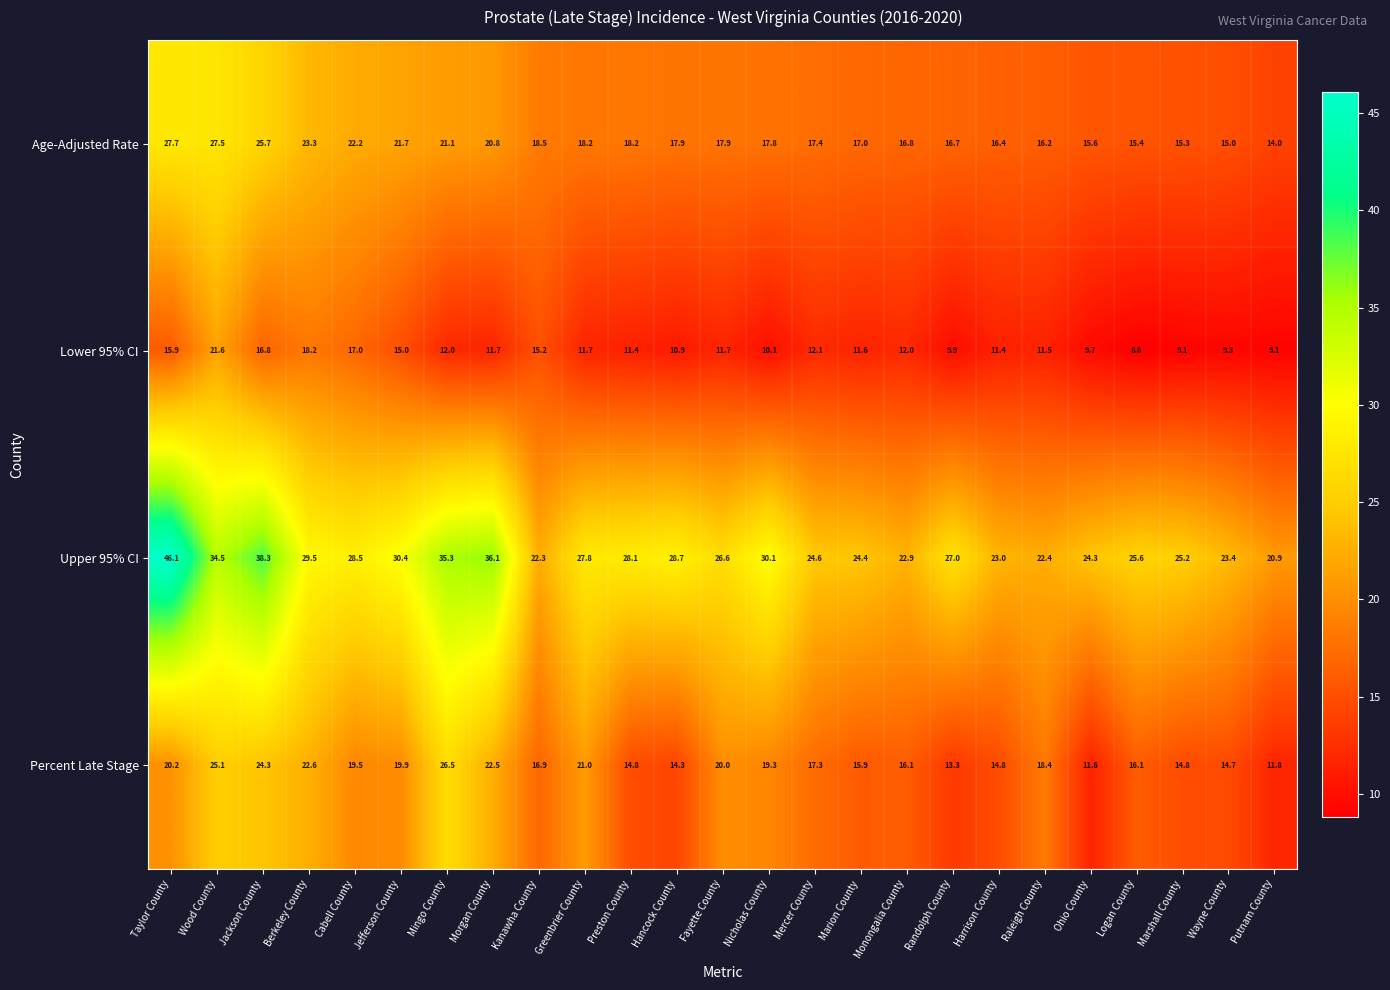

At which category is the sum across all series the highest?

Taylor County